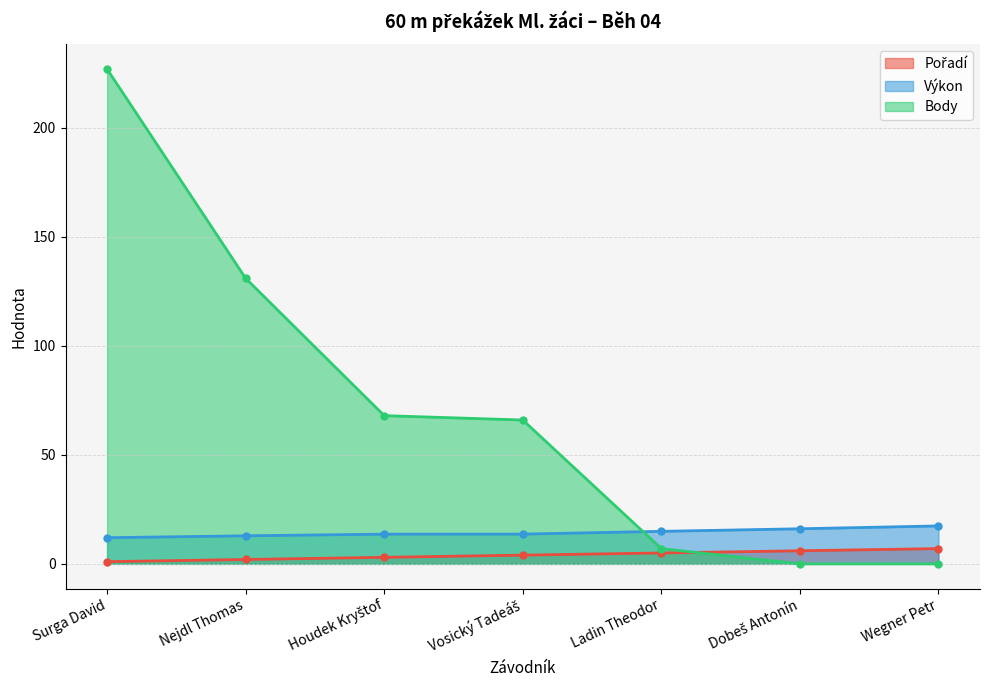

Rank the categories by Pořadí value from highest to lowest.

Wegner Petr, Dobeš Antonín, Ladin Theodor, Vosický Tadeáš, Houdek Kryštof, Nejdl Thomas, Surga David